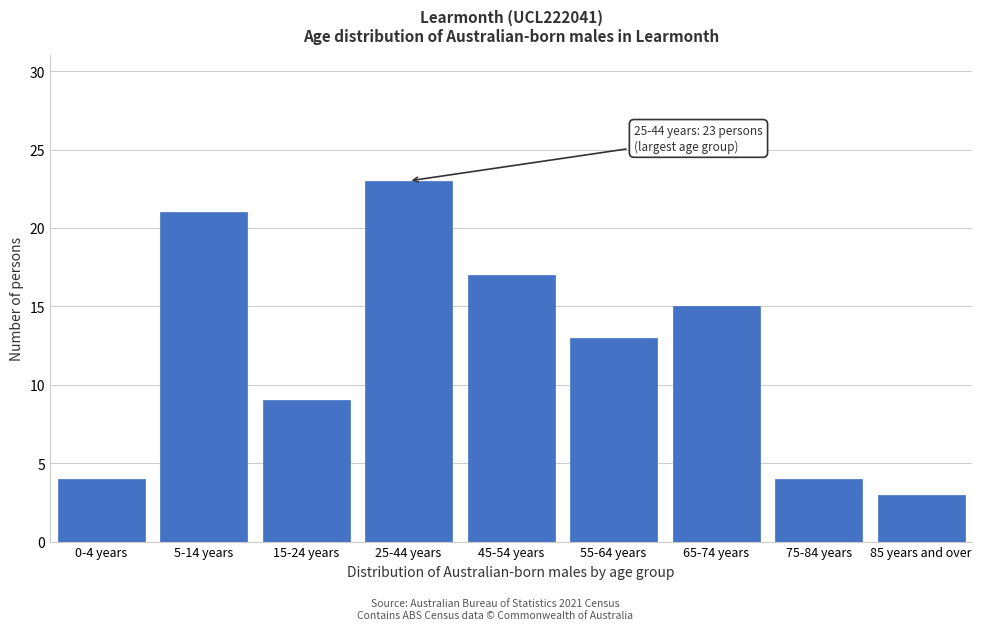

Reading left to right, what are all the values shown in this chart?

4	21	9	23	17	13	15	4	3